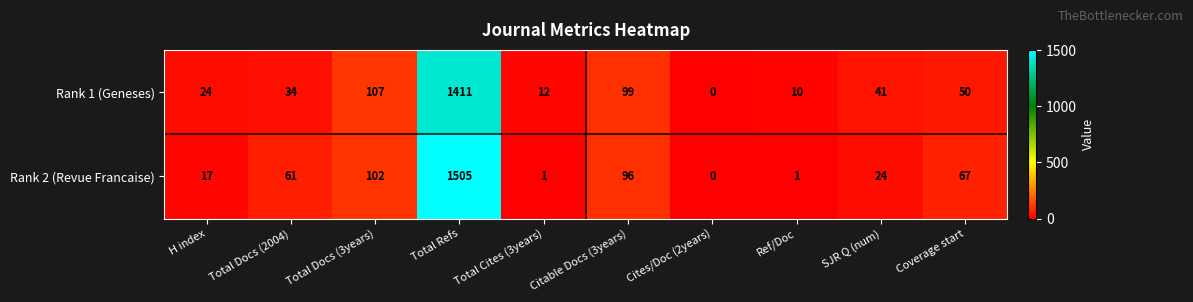

Where does the Rank 1 (Geneses) series first go above 41?

Total Docs (3years)